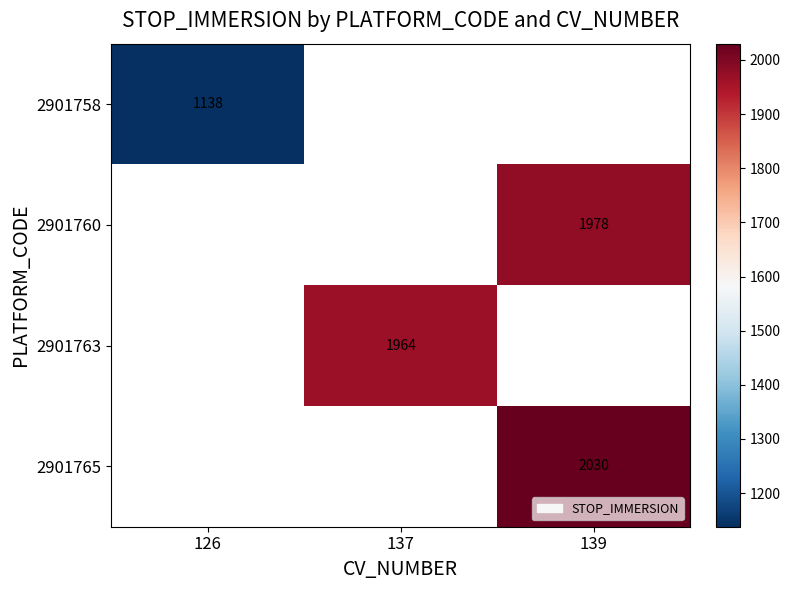

The value of 2901760 at 139 is 1978. True or false?

True